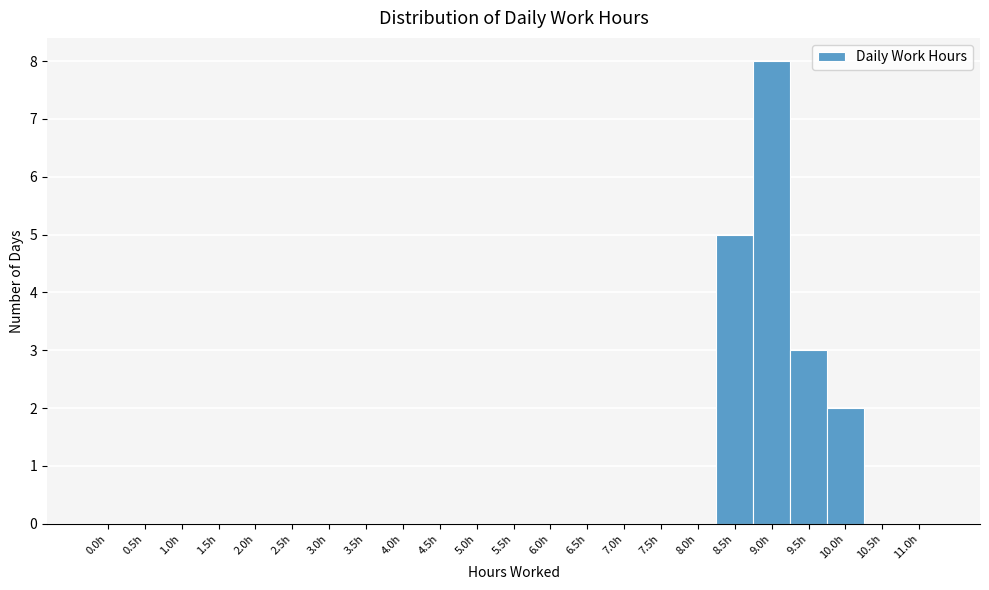

Reading right to left, extract all data points from this chart.

11.0h=0	10.5h=0	10.0h=2	9.5h=3	9.0h=8	8.5h=5	8.0h=0	7.5h=0	7.0h=0	6.5h=0	6.0h=0	5.5h=0	5.0h=0	4.5h=0	4.0h=0	3.5h=0	3.0h=0	2.5h=0	2.0h=0	1.5h=0	1.0h=0	0.5h=0	0.0h=0